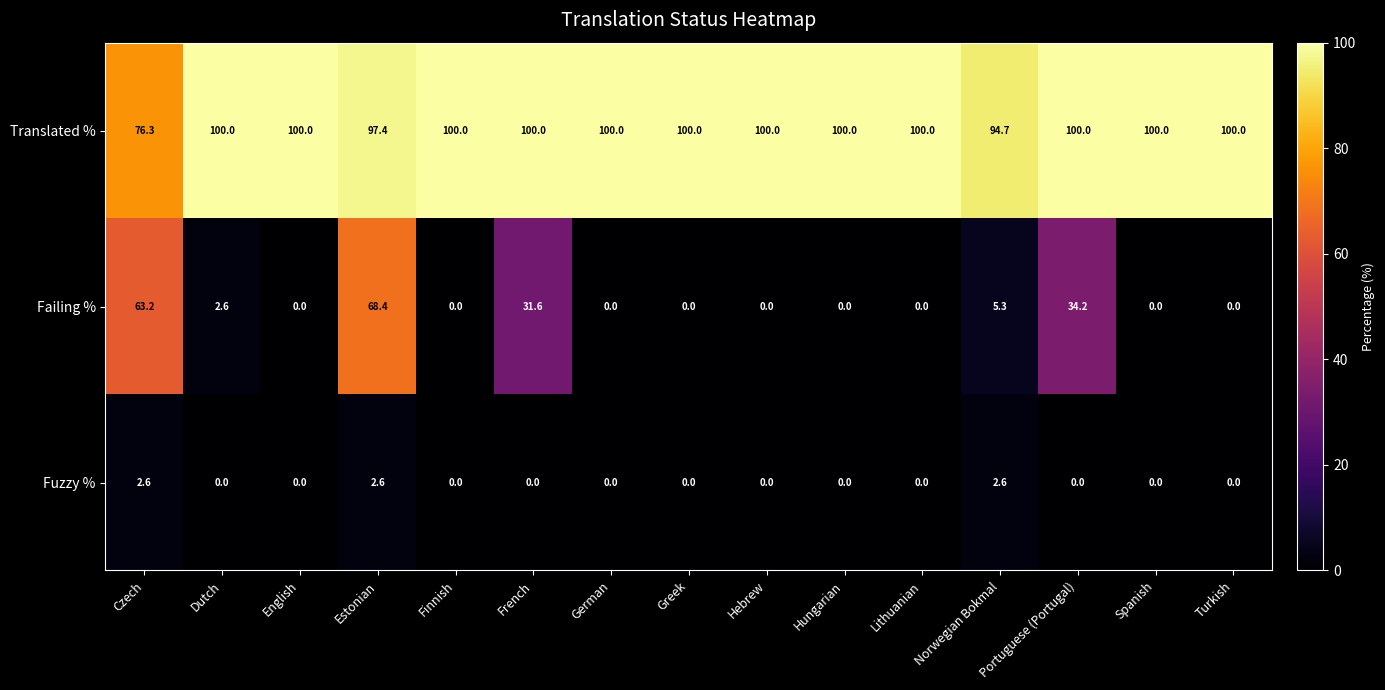

List the series in order of their peak value, lowest first.

Fuzzy %, Failing %, Translated %